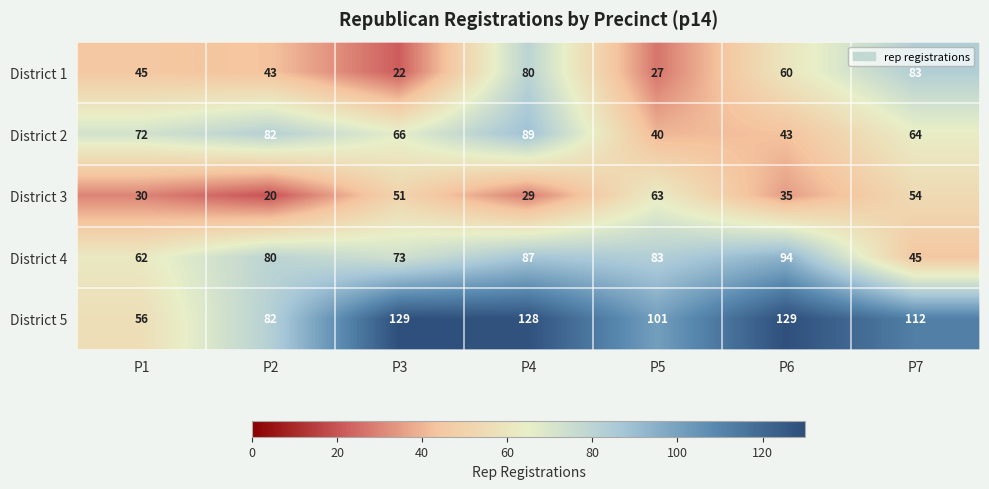

What is the total value across all series at P6?

361